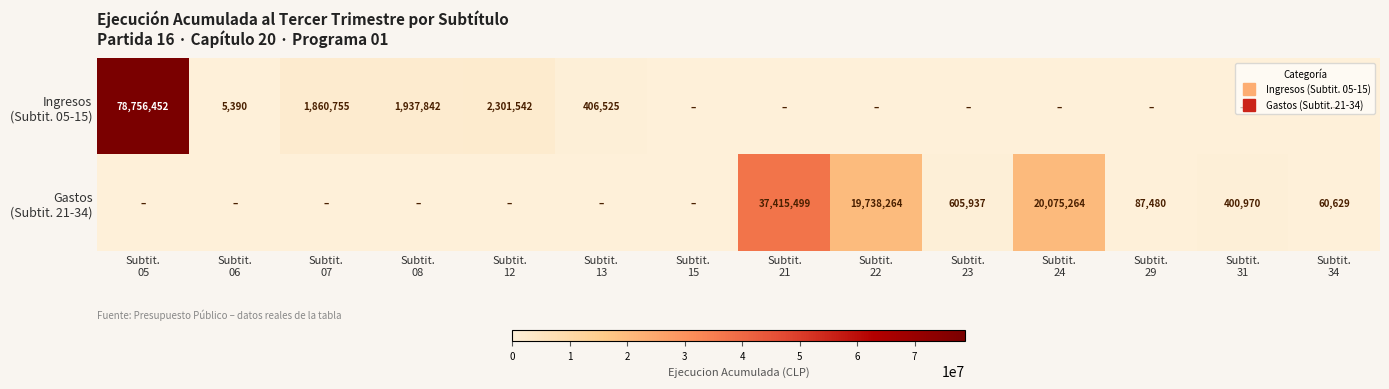

Is the value of Gastos (Subtit. 21-34) at Subtit. 24 greater than the value of Ingresos (Subtit. 05-15) at Subtit. 06?

Yes